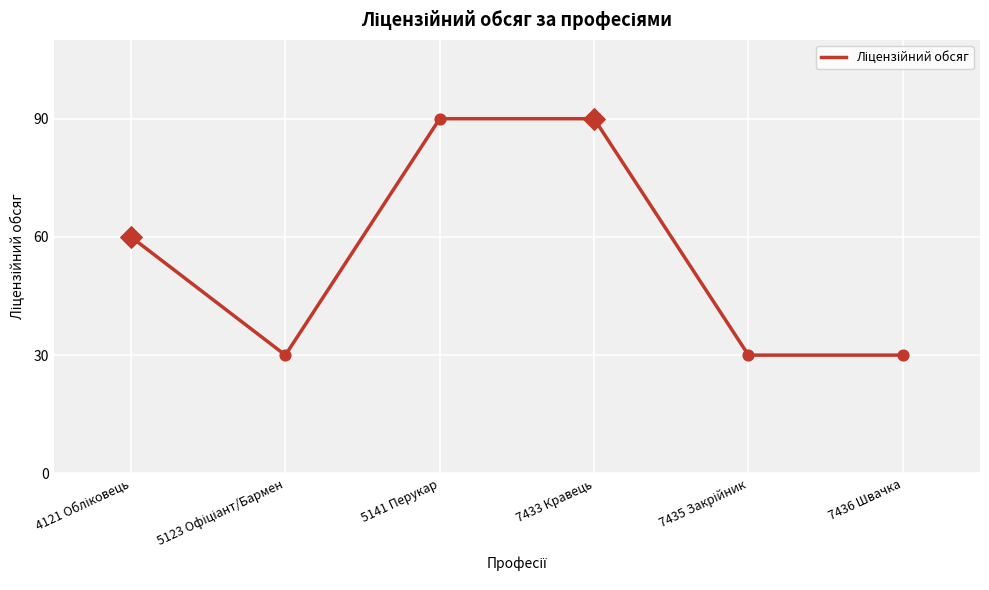

Which has a higher value, 7436 Швачка or 5141 Перукар?

5141 Перукар